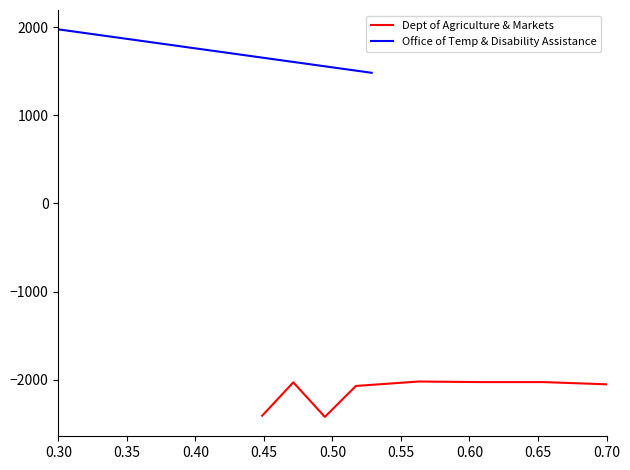

What is the lowest value of the Dept of Agriculture & Markets series?

-2419.5